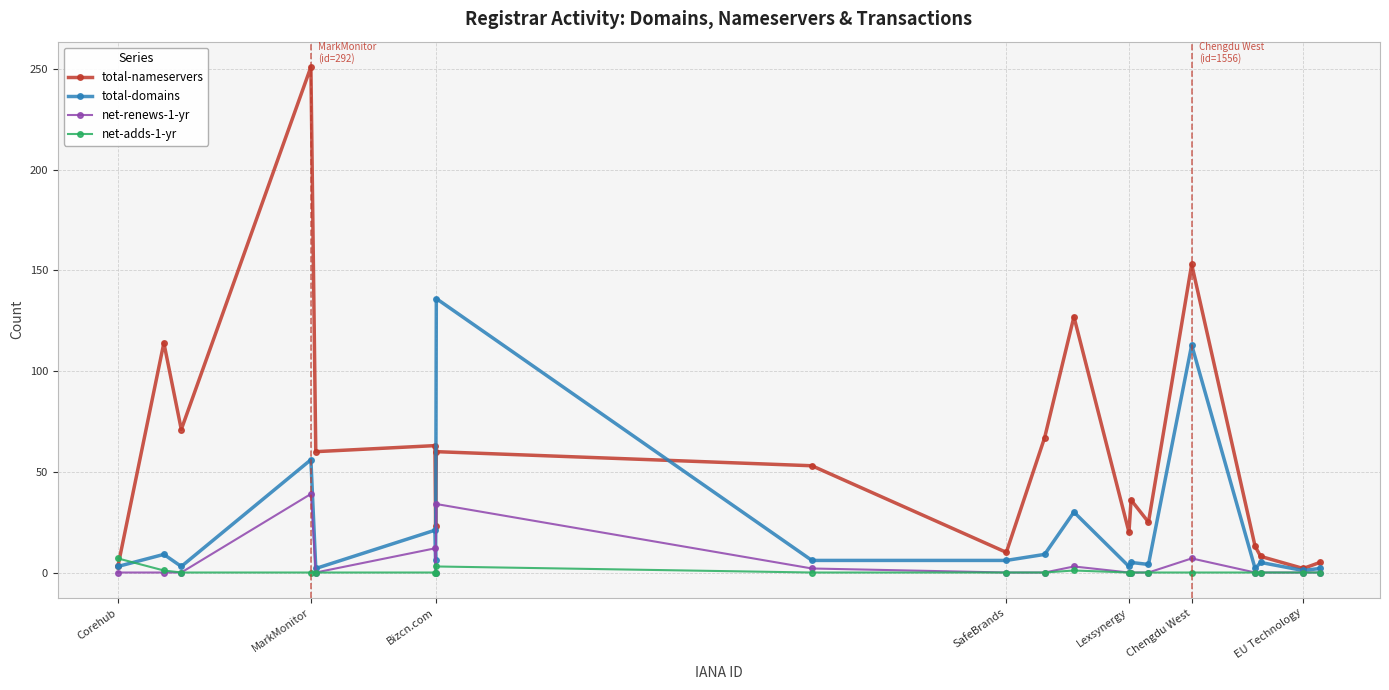

Which series has the widest spread of values?

total-nameservers